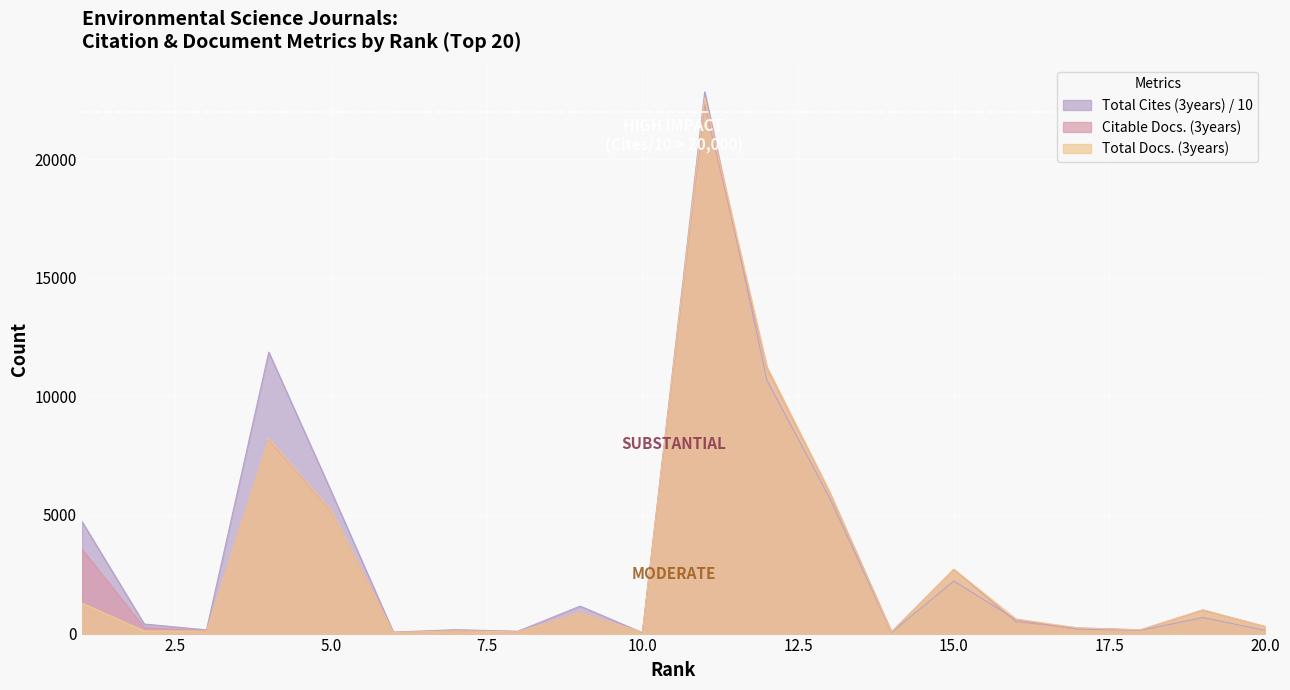

How many data points in Total Docs. (3years) are less than 616?

10